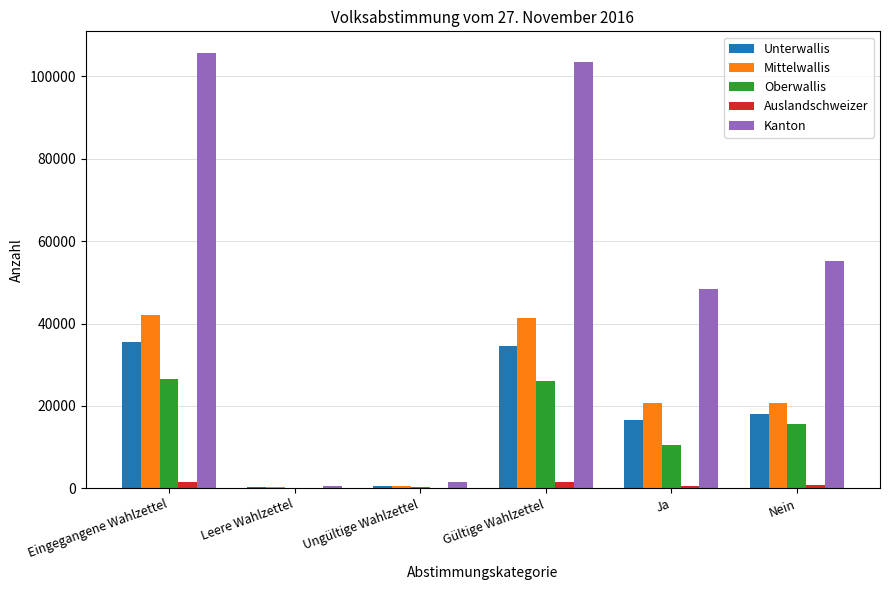

What is the maximum value shown in the chart?

105645